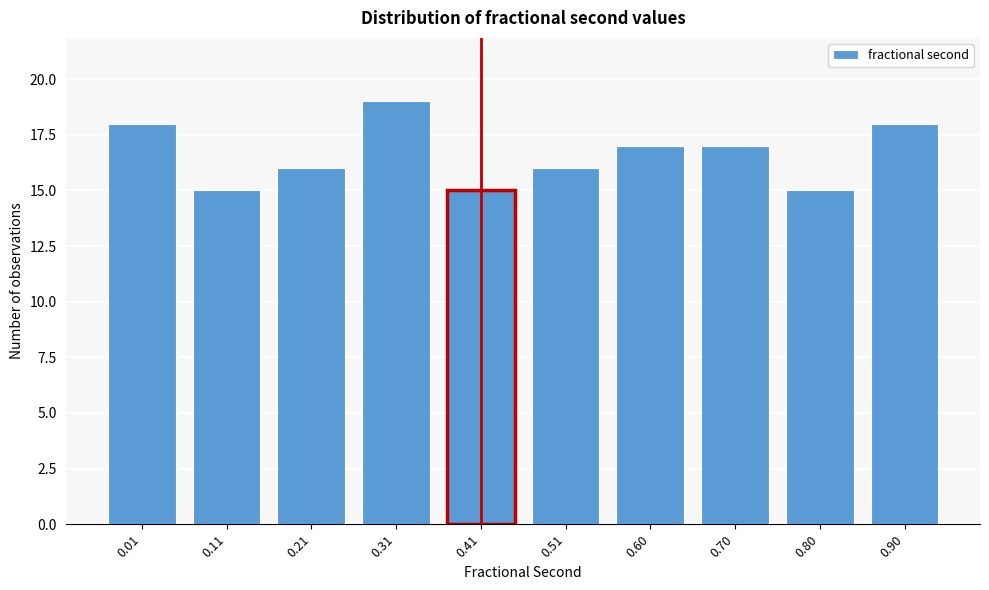

Reading right to left, transcribe all the data shown in this chart.

18	15	17	17	16	15	19	16	15	18